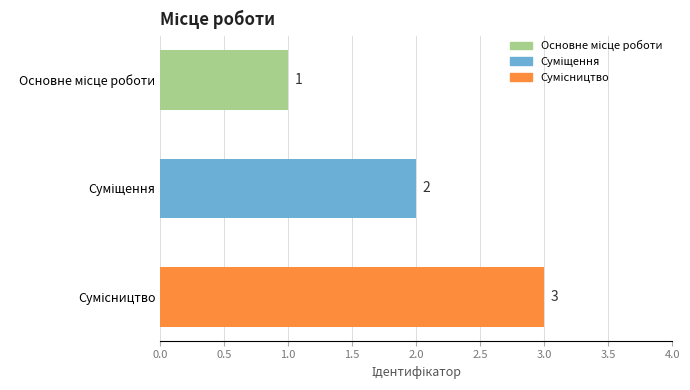

What is the greatest value displayed?

3